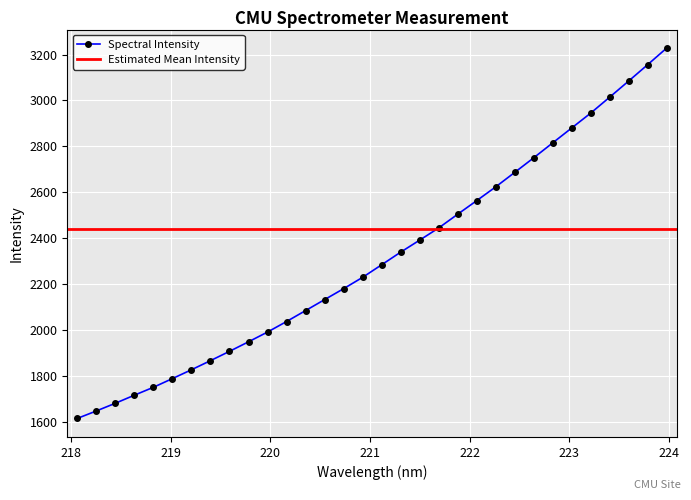

At which category does the chart reach its peak across all series?

223.9802